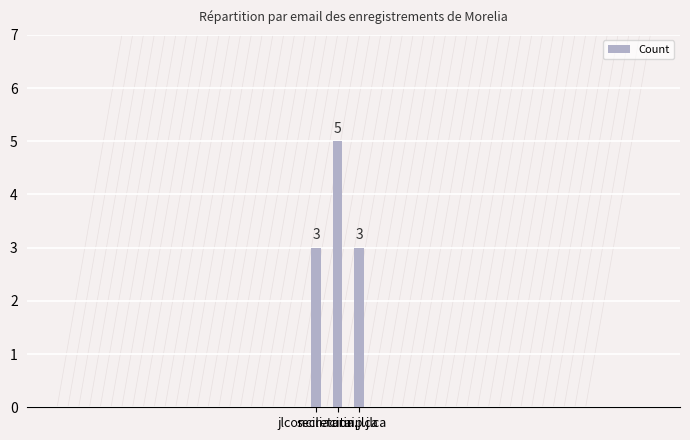

What is the ratio of the value at secretaria.jlca to the value at jlconciliacion?

1.7